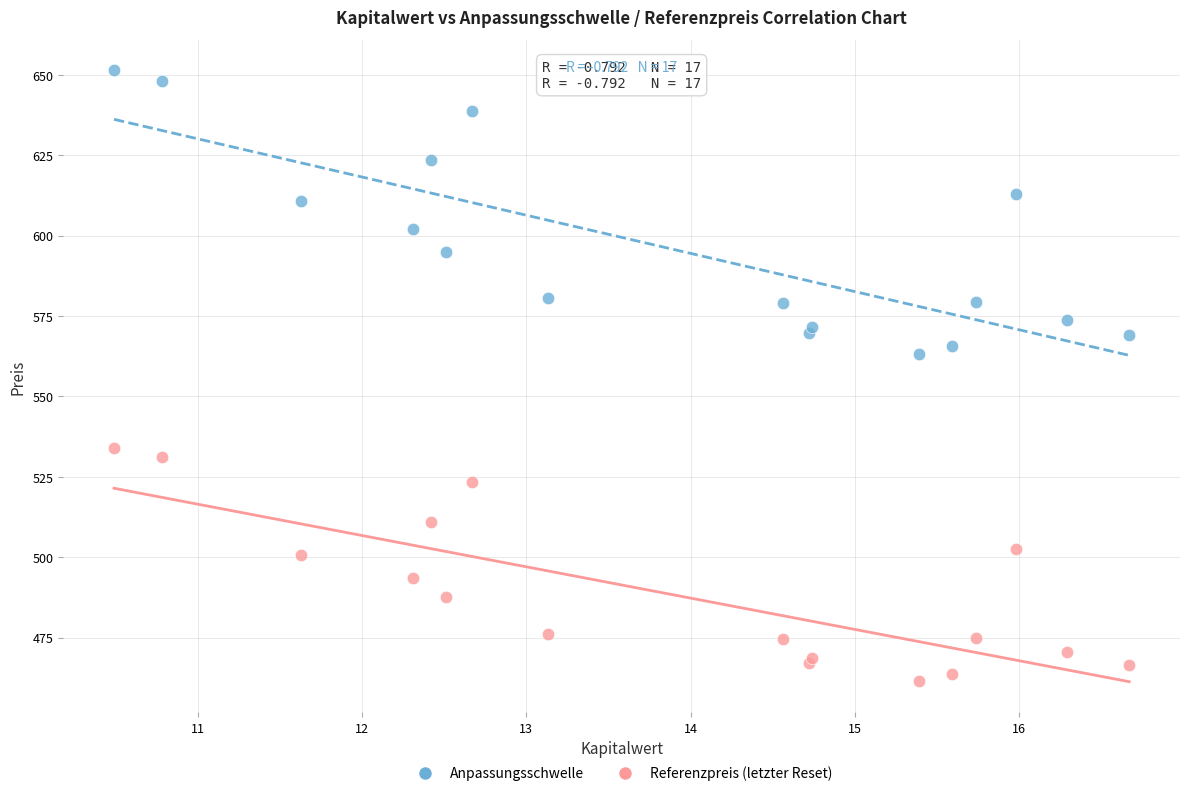

Which series contains the lowest Y value?

Referenzpreis (letzter Reset)